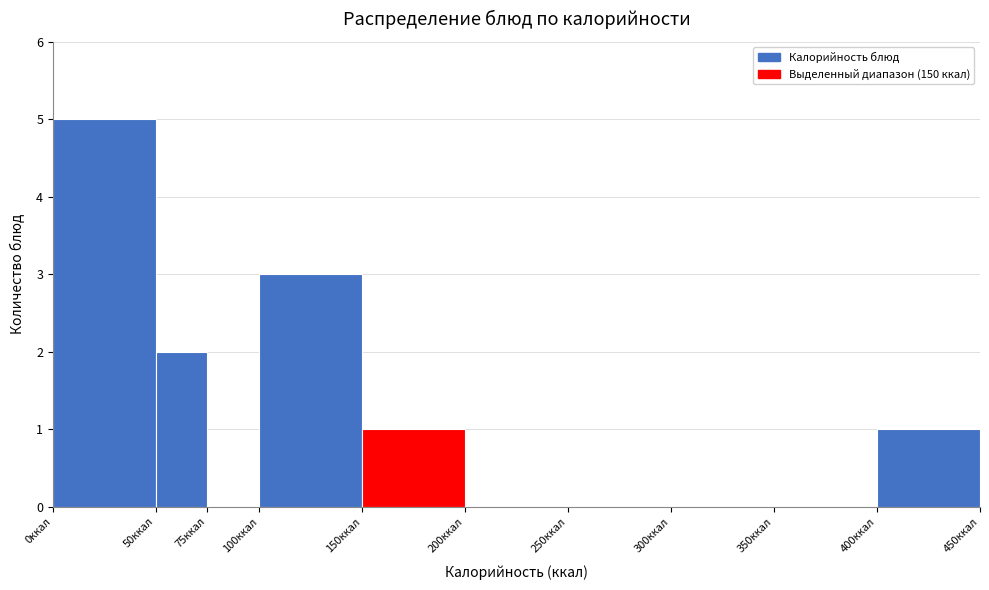

Reading left to right, list every bar in this chart as the range it spans on the x-axis followed by its height. The values are not printed on the chart, so give them approximately, as read against the axis.

0 to 50: 5
50 to 75: 2
75 to 100: 0
100 to 150: 3
150 to 200: 1
200 to 250: 0
250 to 300: 0
300 to 350: 0
350 to 400: 0
400 to 450: 1